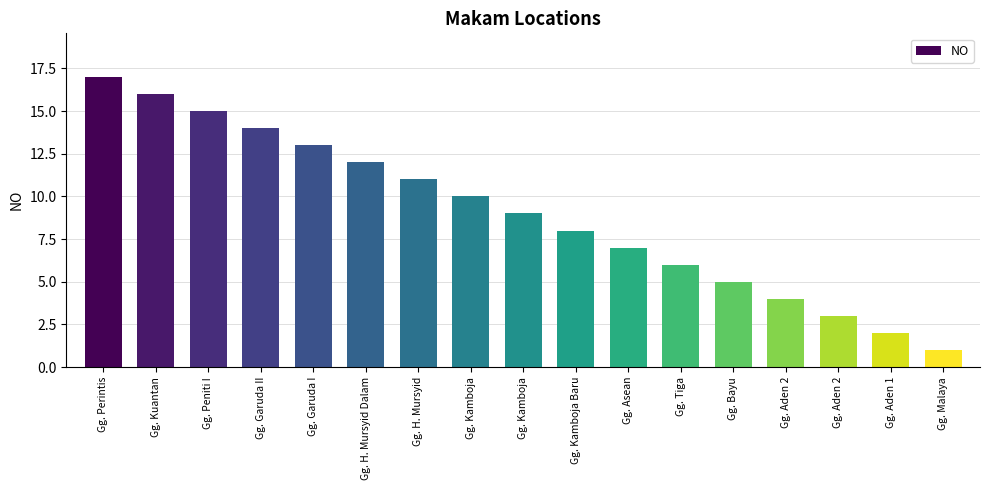

How many bars are there in total?

17